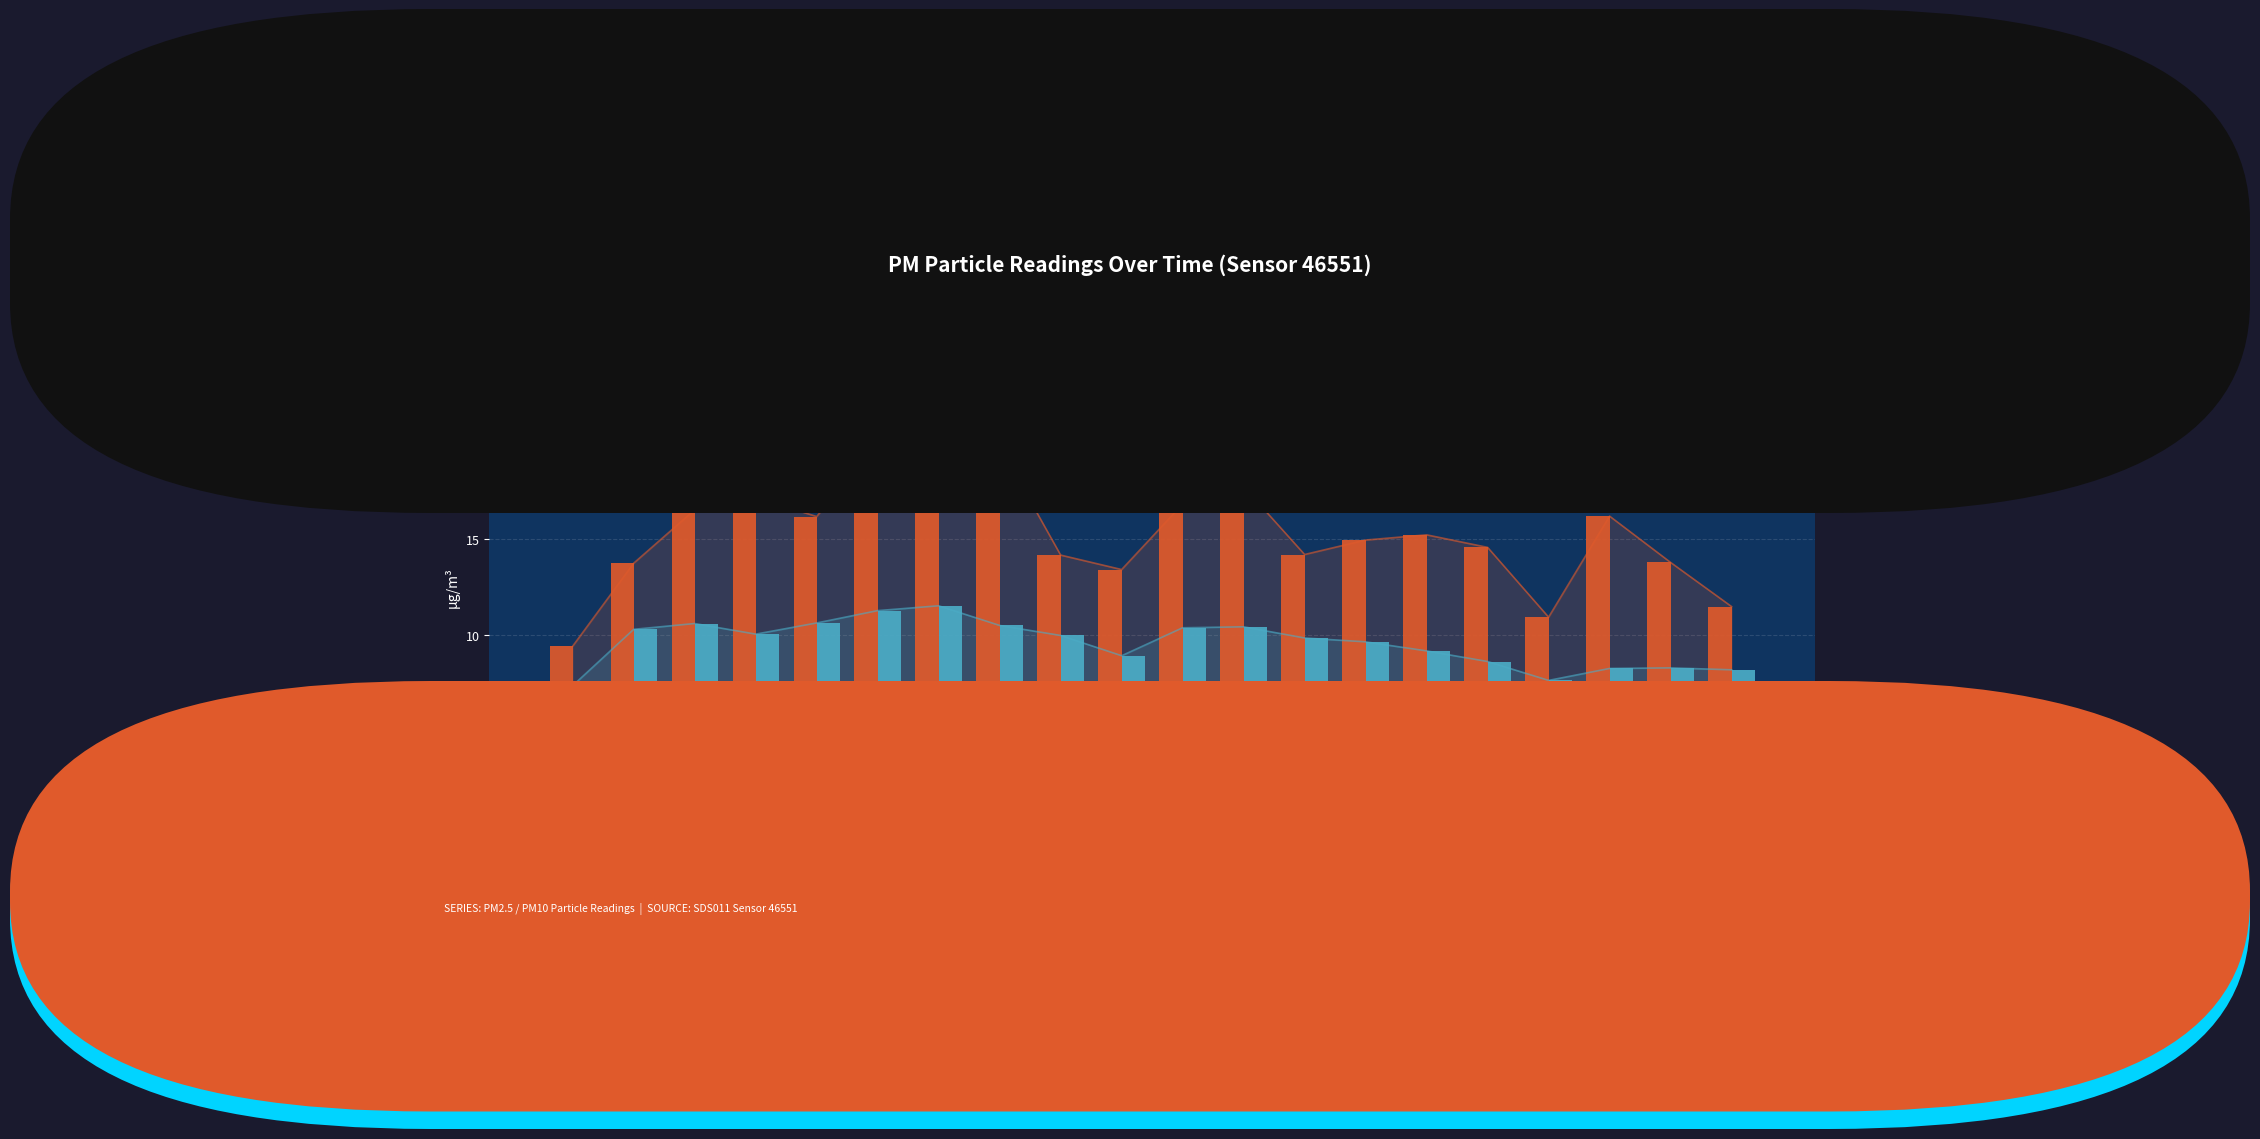

Reading right to left, what are all the values shown in this chart?

P1: 11.5	13.8	16.2	10.9	14.6	15.2	14.9	14.2	17.7	16.8	13.4	14.2	19.8	18.9	20.1	16.1	17.1	16.5	13.7	9.4
P2: 8.2	8.3	8.3	7.7	8.6	9.2	9.7	9.8	10.4	10.4	8.9	10.0	10.5	11.5	11.3	10.6	10.1	10.6	10.3	7.4